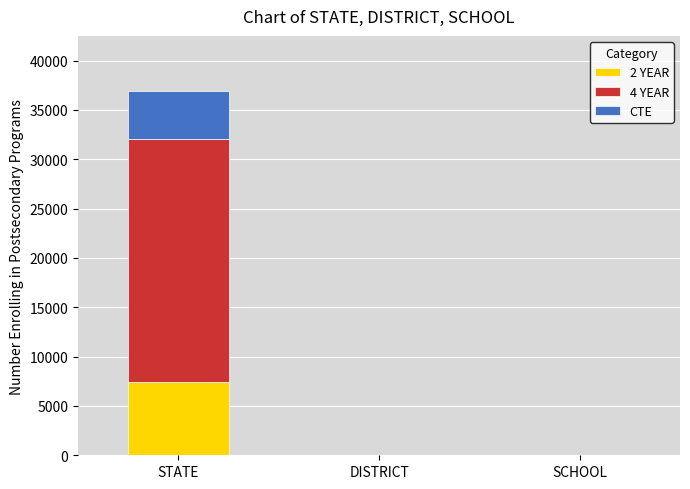

At which category is the sum across all series the highest?

STATE